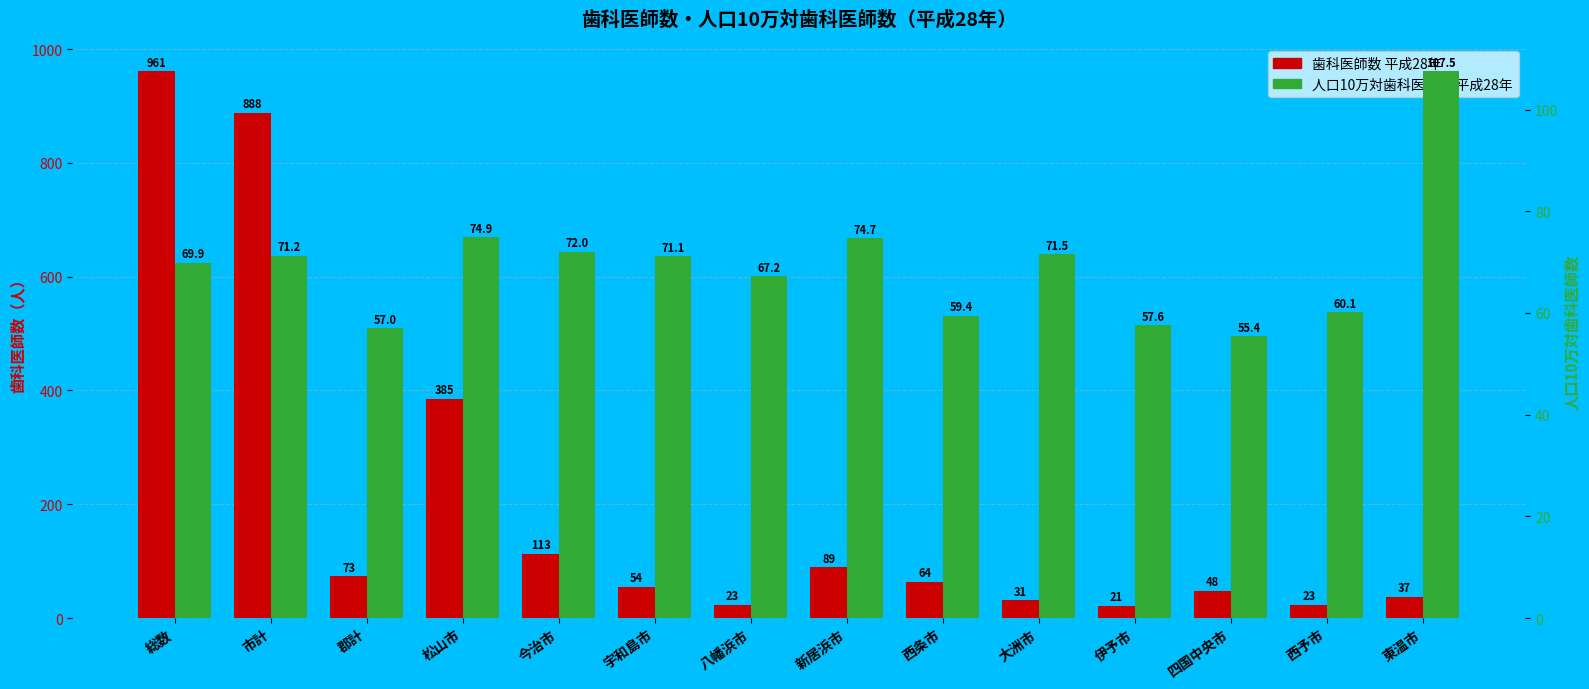

Rank the series by their average value, from lowest to highest.

人口10万対歯科医師数 平成28年, 歯科医師数 平成28年